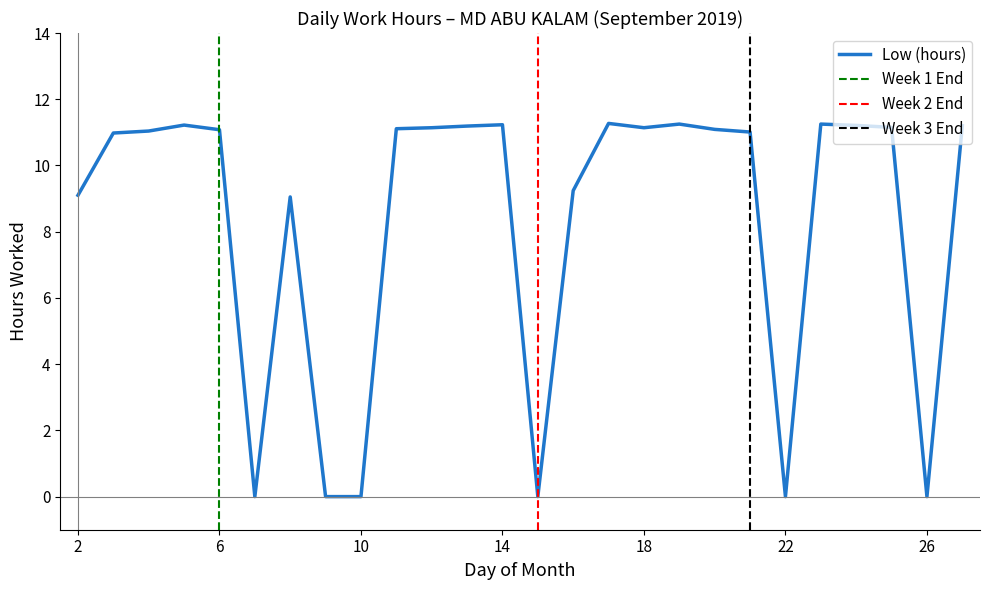

Between 22 and 19, which is larger?

19